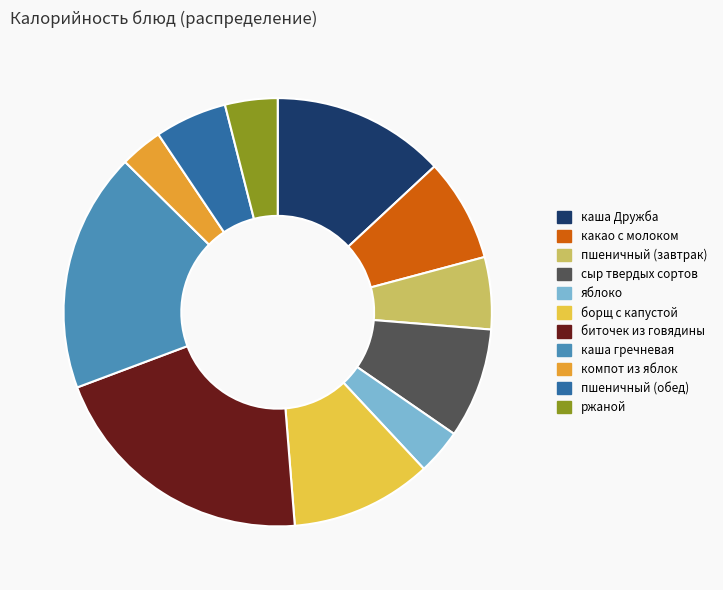

Which has a higher value, каша гречневая or пшеничный (завтрак)?

каша гречневая